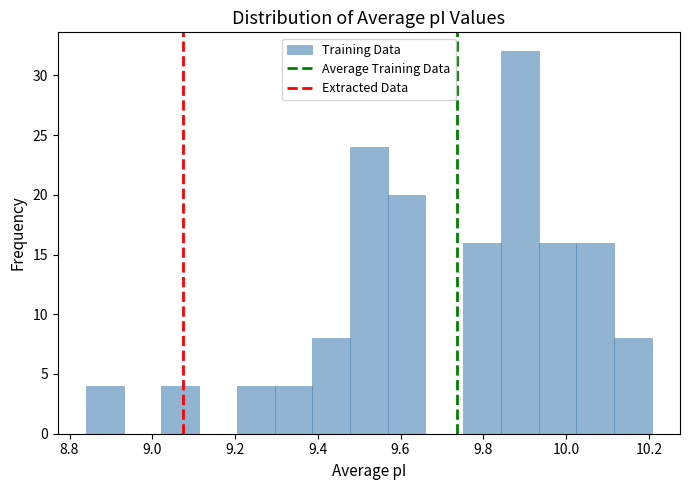

Which range on the x-axis has the tallest bar?

9.84 to 9.94